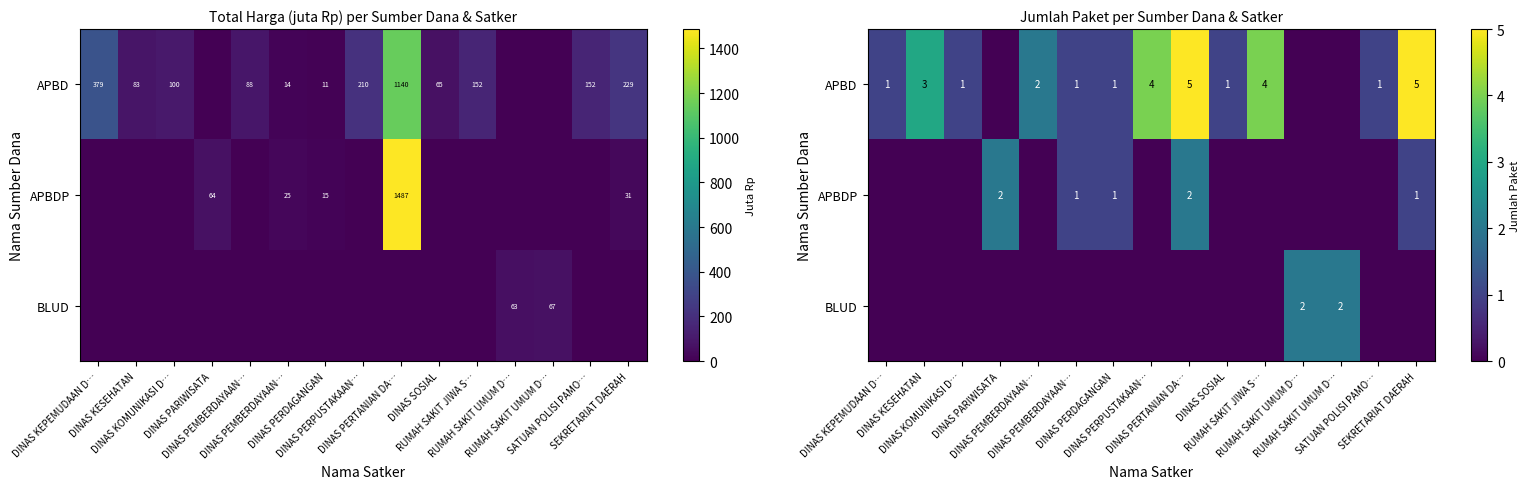

Is it true that APBDP equals 0 at DINAS PERPUSTAKAAN…?

True